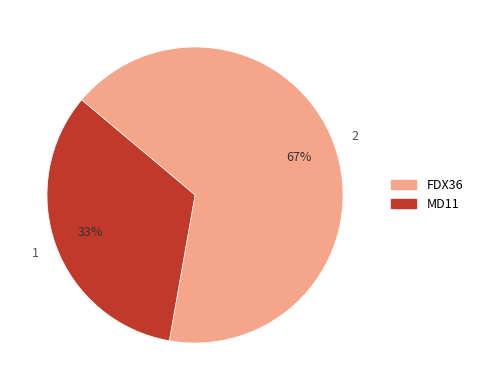

Does FDX36 account for over 50% of the chart?

Yes